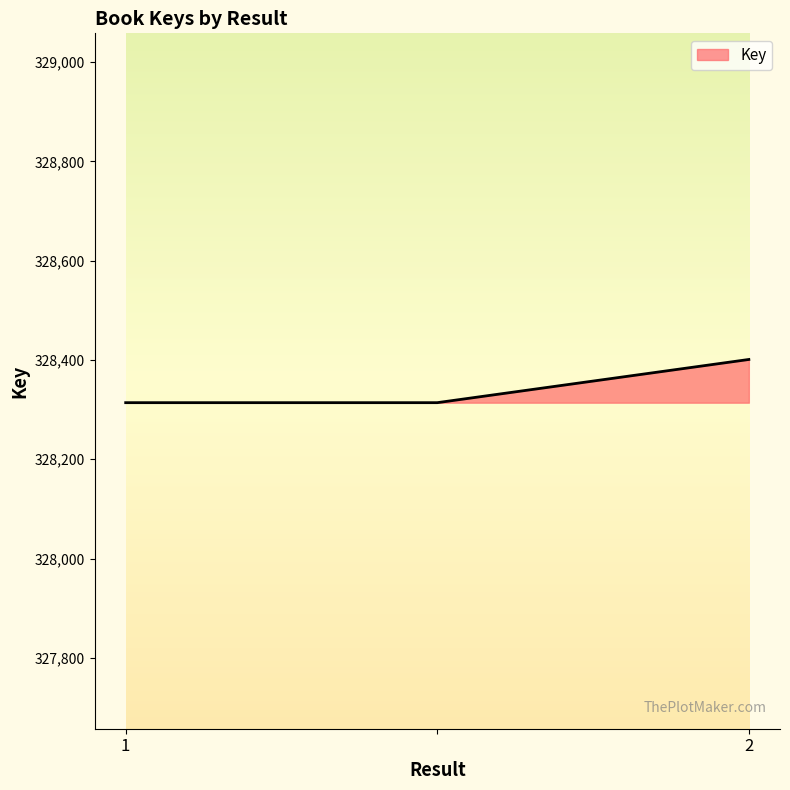

What is the minimum value shown in the chart?

328314